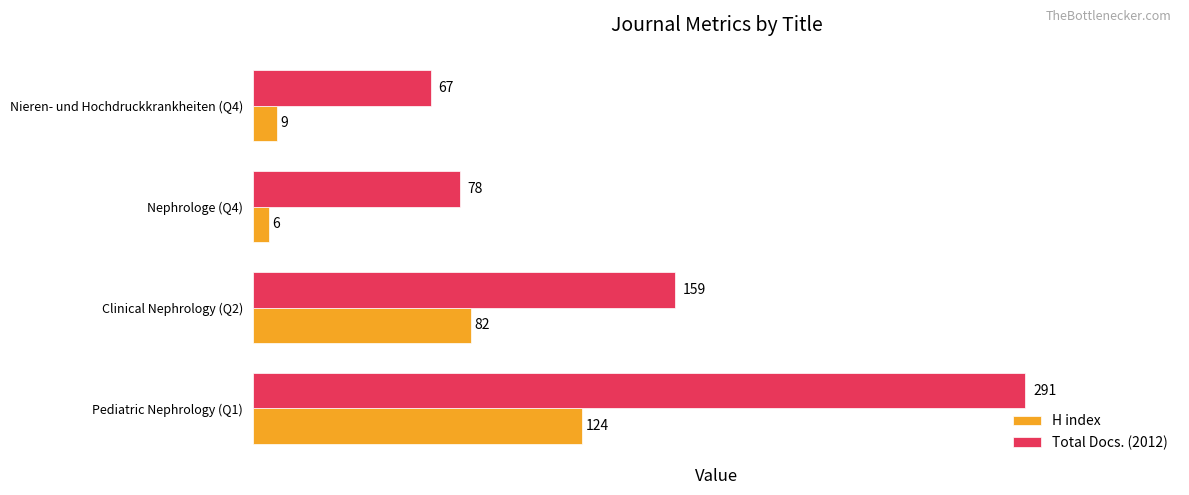

Between Pediatric Nephrology (Q1) and Nephrologe (Q4), which series saw the biggest shift?

Total Docs. (2012)